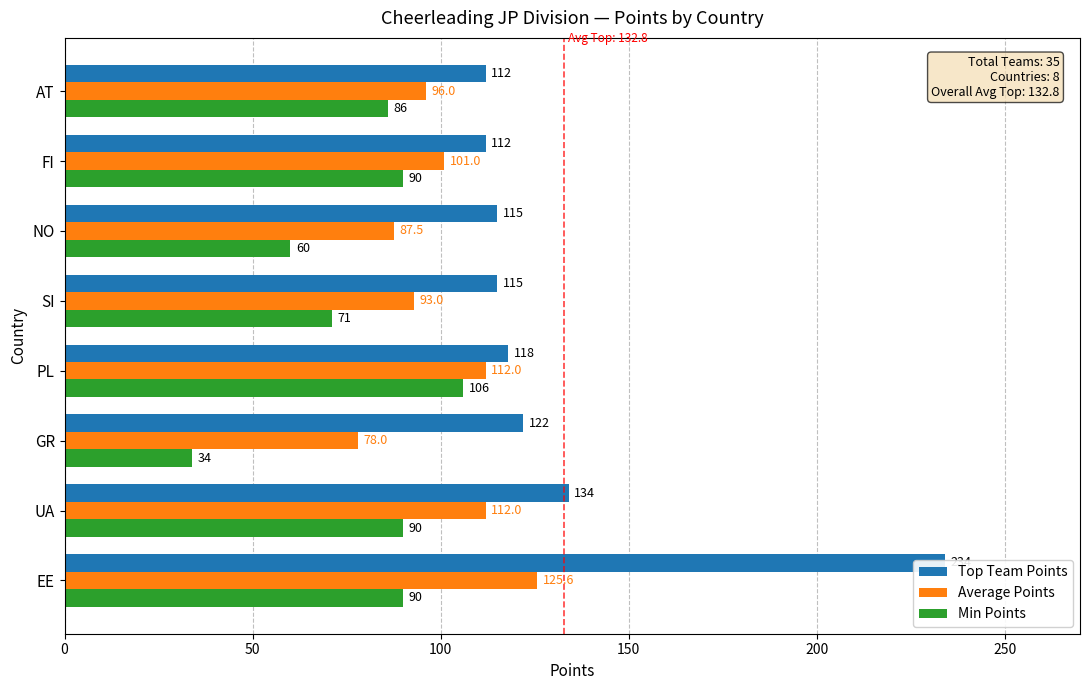

How many distinct data groups are displayed?

3